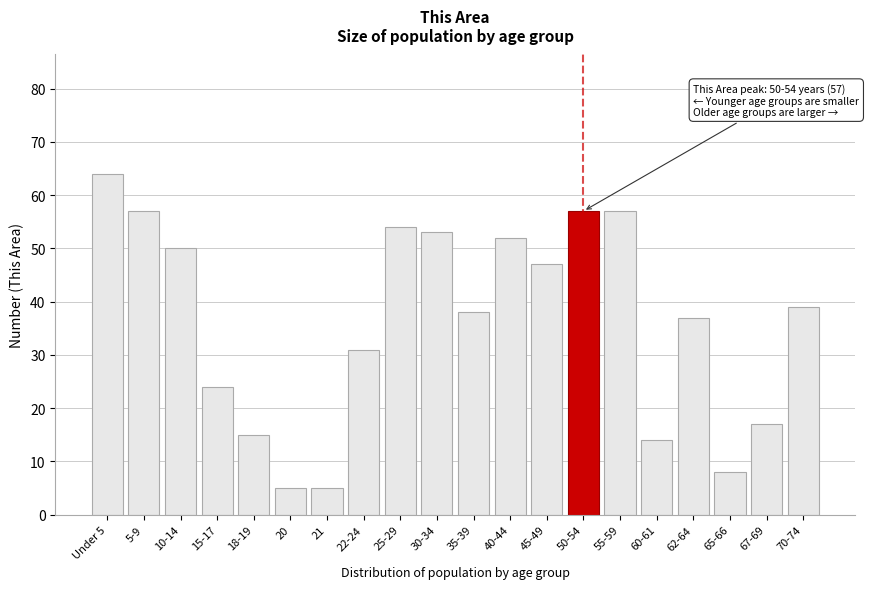

Reading left to right, extract all data points from this chart.

Under 5=64	5-9=57	10-14=50	15-17=24	18-19=15	20=5	21=5	22-24=31	25-29=54	30-34=53	35-39=38	40-44=52	45-49=47	50-54=57	55-59=57	60-61=14	62-64=37	65-66=8	67-69=17	70-74=39